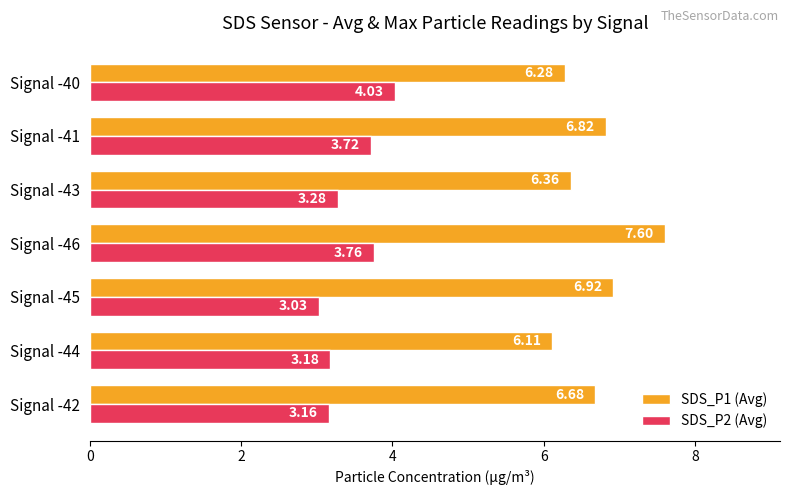

Which series changed the most between Signal -42 and Signal -45?

SDS_P1 (Avg)